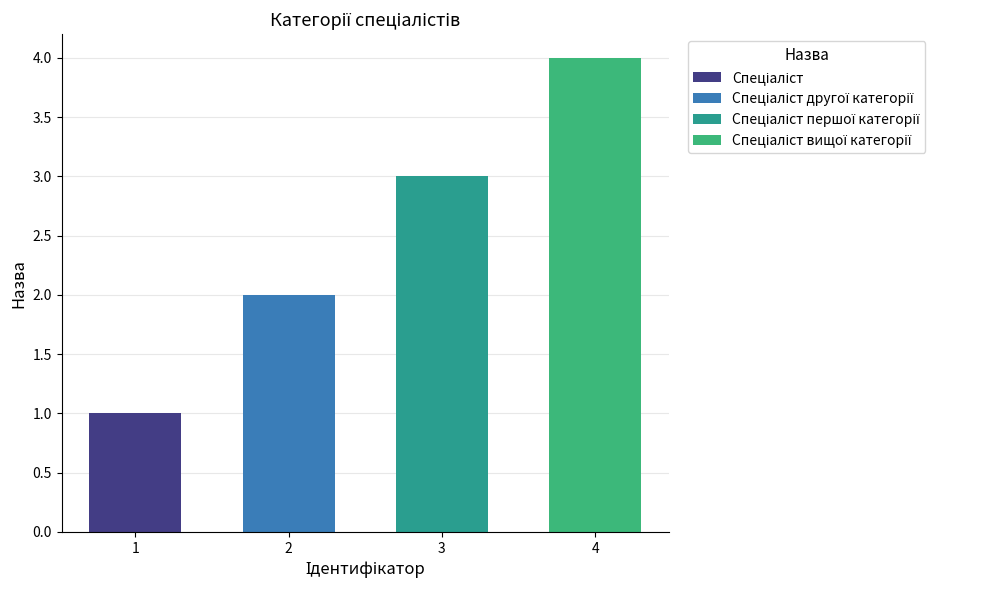

Are the bars grouped side by side (vs. stacked)?

No